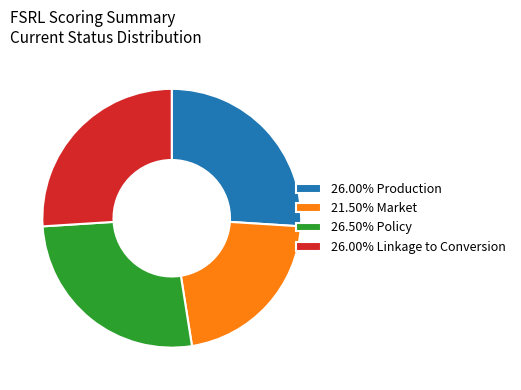

Is there any slice that represents more than half of the pie?

No